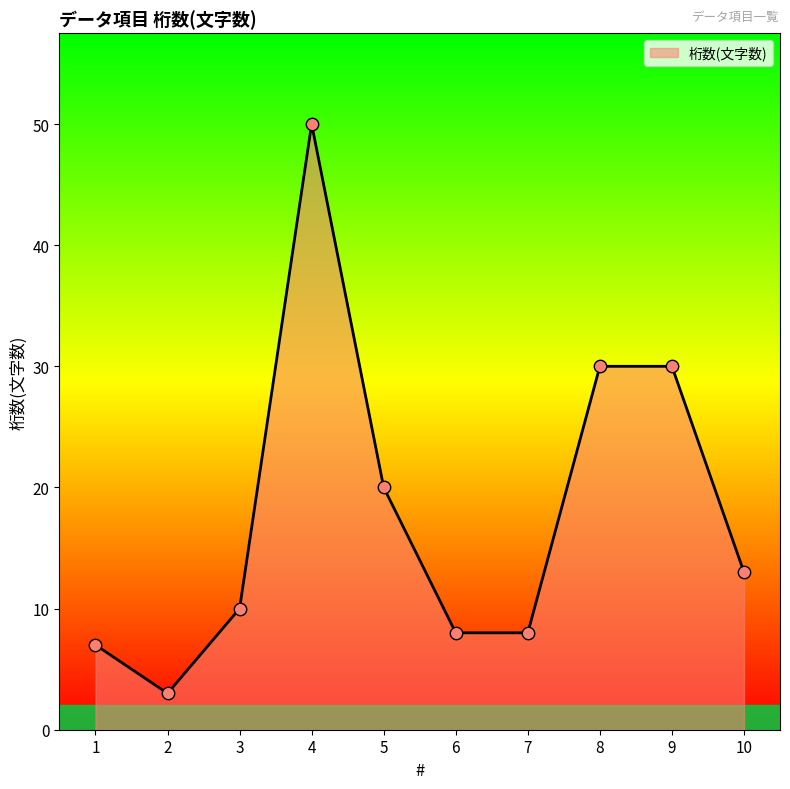

What is the change in value from 2 to 8?

+27